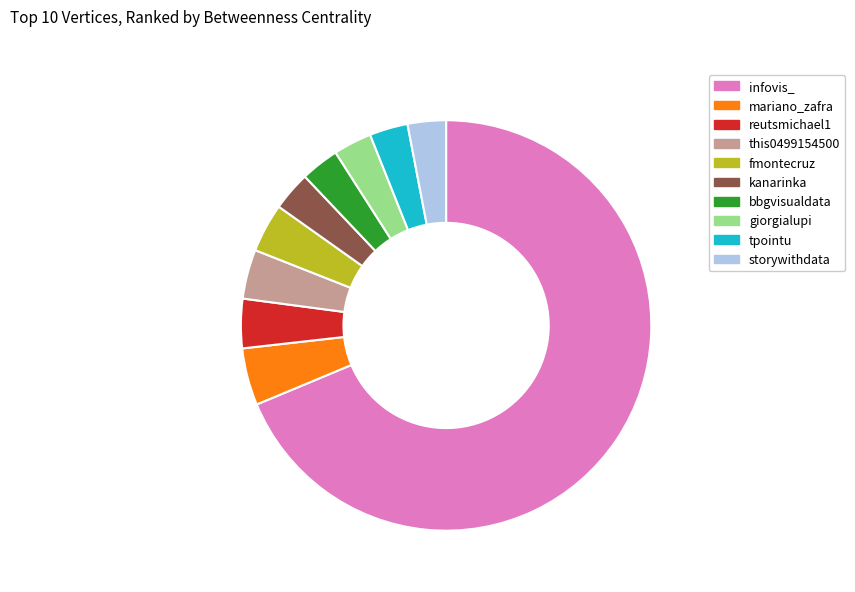

What is the ratio of the value at this0499154500 to the value at mariano_zafra?

0.9